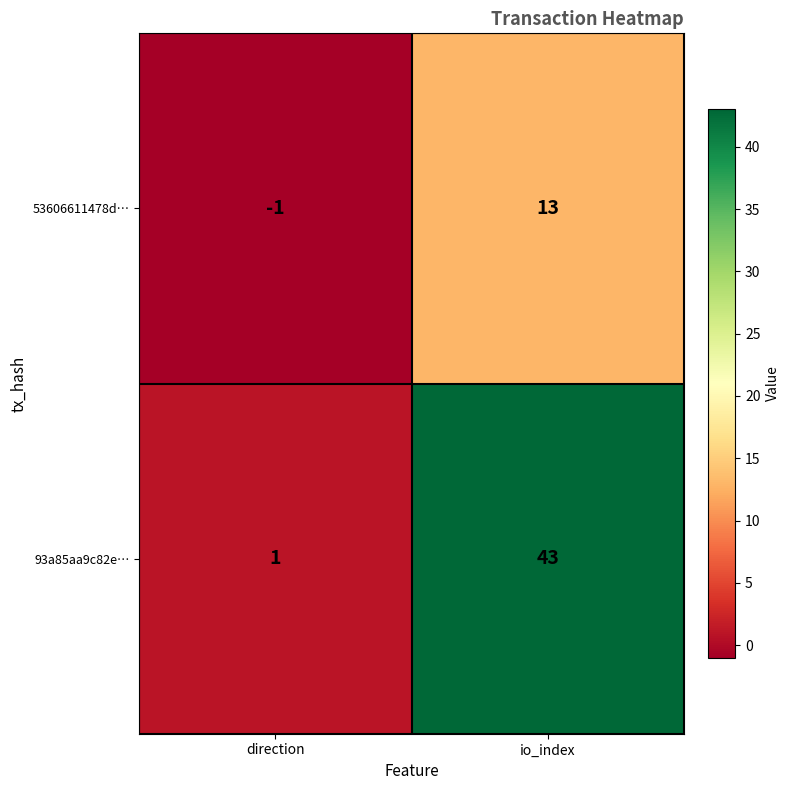

Reading right to left, what are all the values shown in this chart?

53606611478d…: io_index=13	direction=-1
93a85aa9c82e…: io_index=43	direction=1